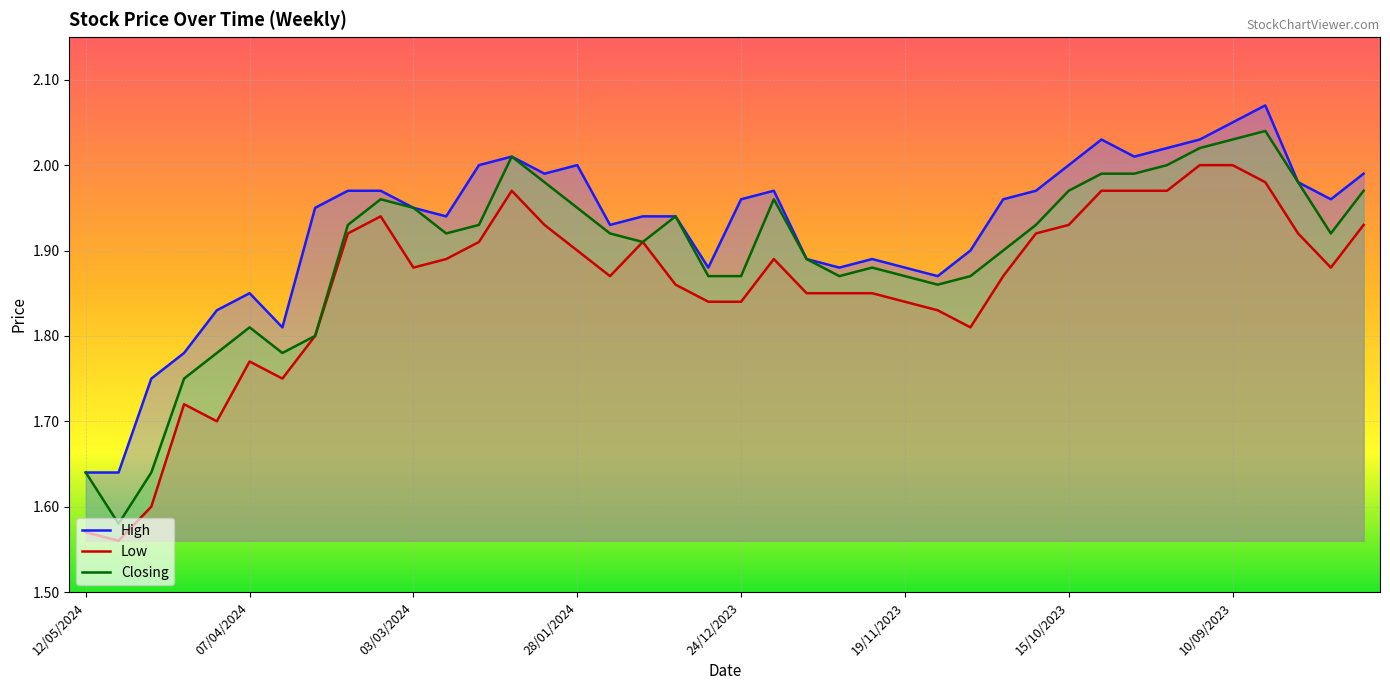

What is the greatest value displayed?

2.1